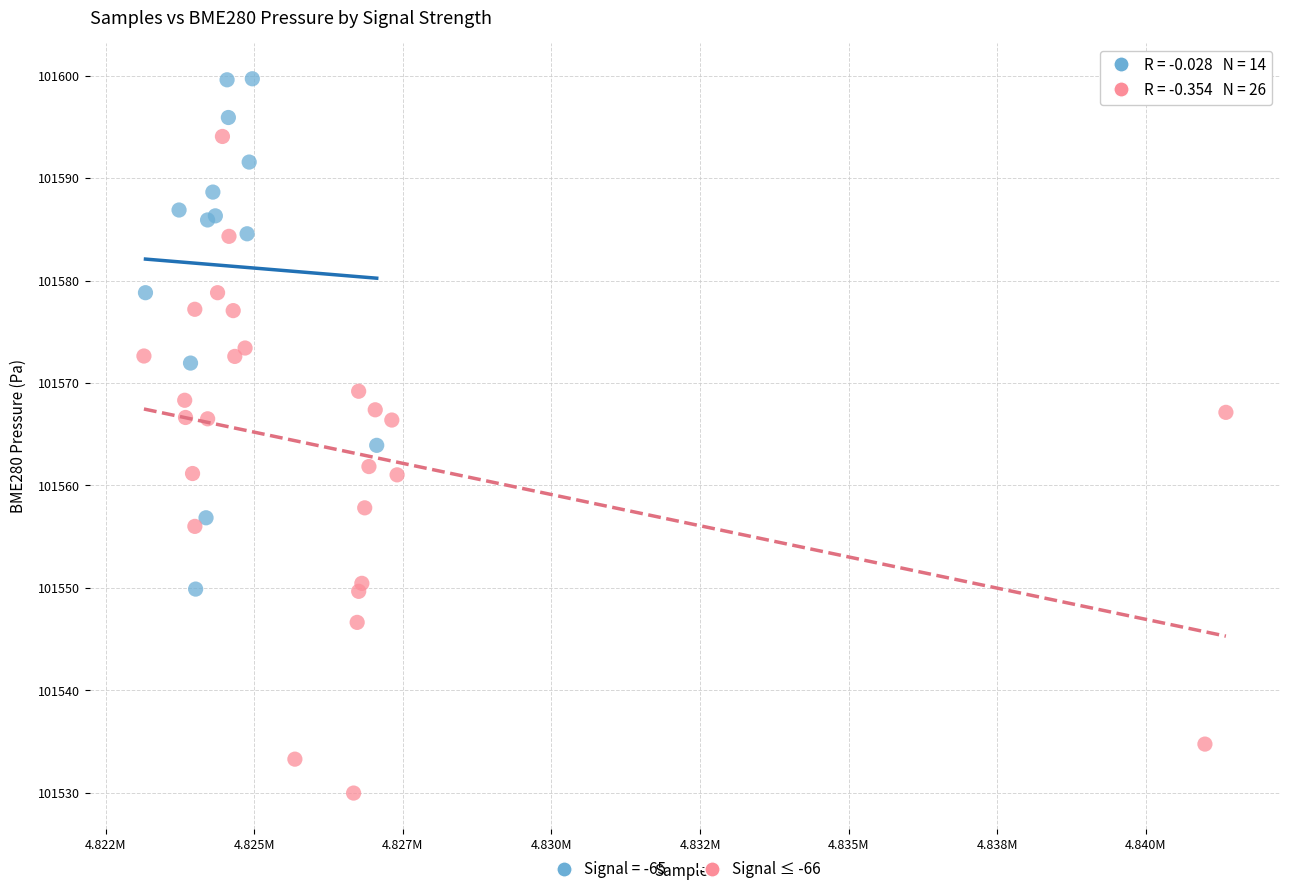

Which series reaches the minimum Y coordinate?

Signal ≤ -66